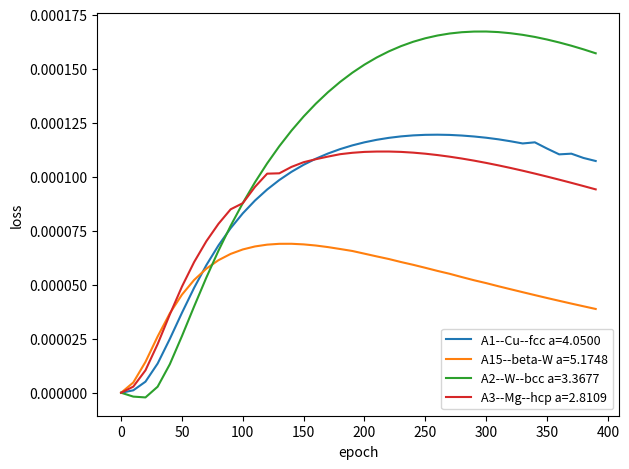

Which series has the widest spread of values?

A2--W--bcc a=3.3677